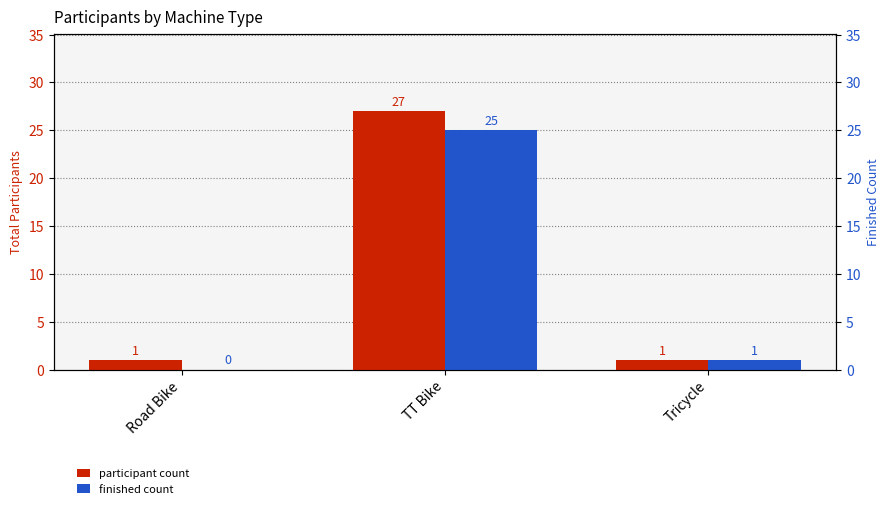

The finished count series shows -10 at Road Bike. True or false?

False